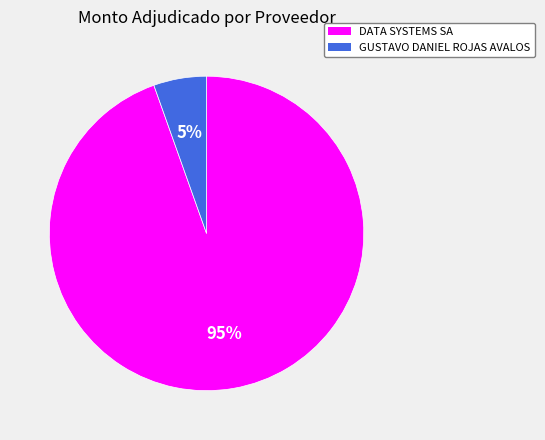

Is there a majority slice in this chart?

Yes